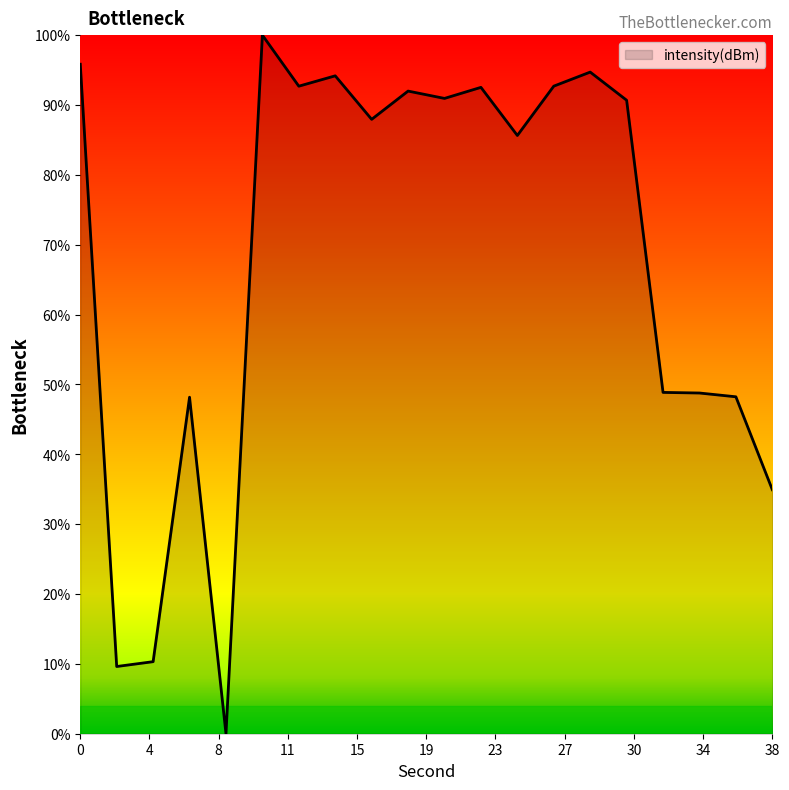

What is the difference between the maximum and minimum values?

100.0